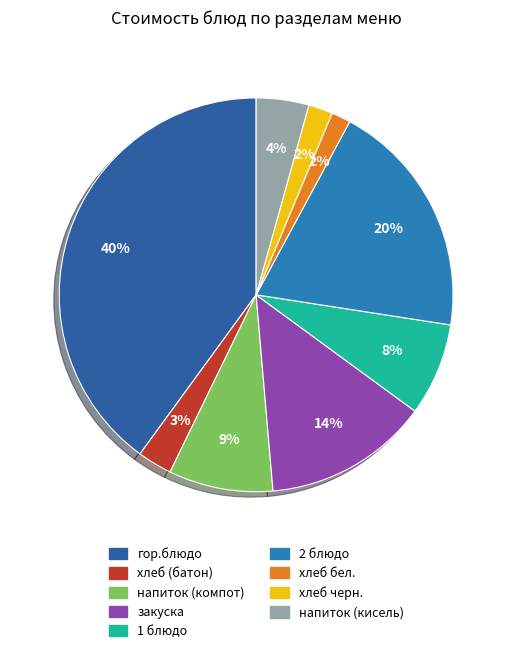

Does гор.блюдо represent more than half of the total?

No